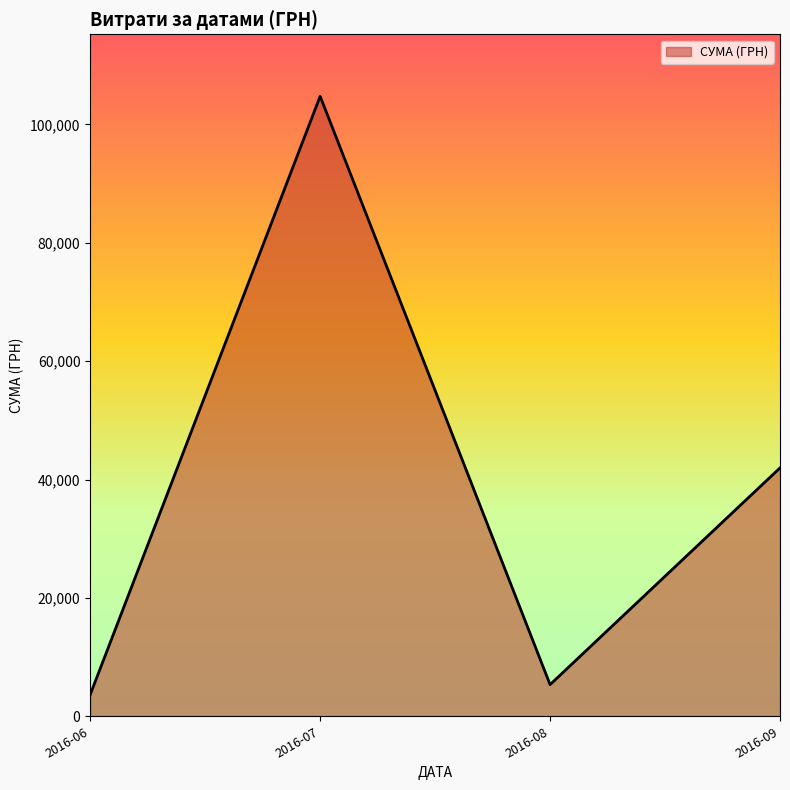

The value at 2016-06 is 3665.0. True or false?

True